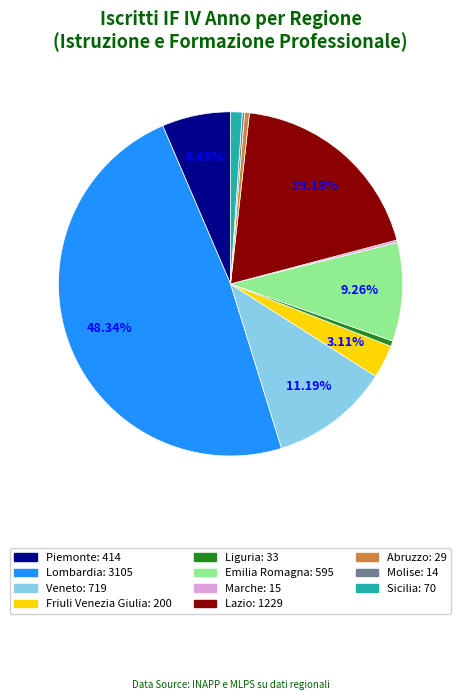

Is Liguria the majority of the pie?

No